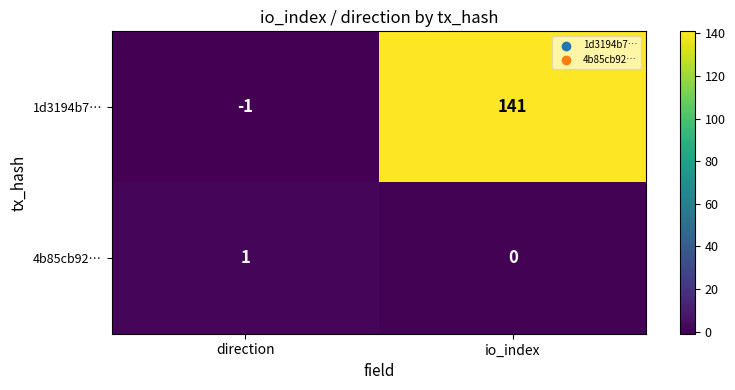

The value of 4b85cb92… at direction is 2. True or false?

False